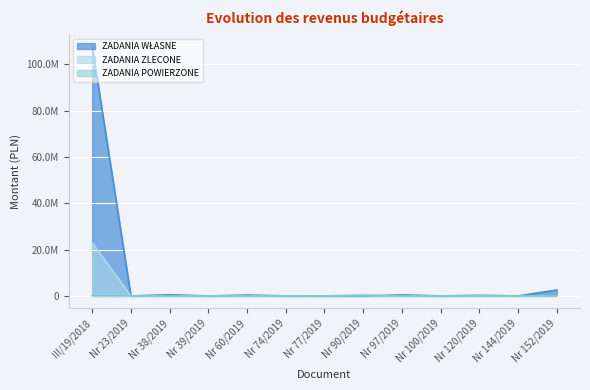

Which series ends up on top after the final intersection of ZADANIA POWIERZONE and ZADANIA WŁASNE?

ZADANIA WŁASNE